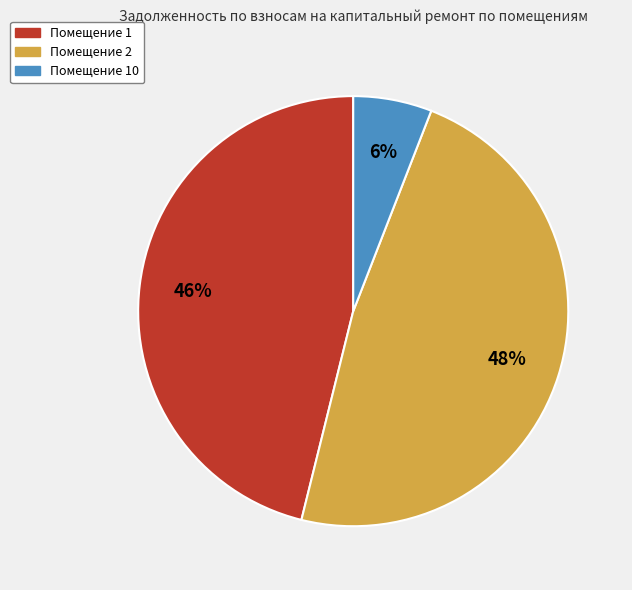

Is there a majority slice in this chart?

No